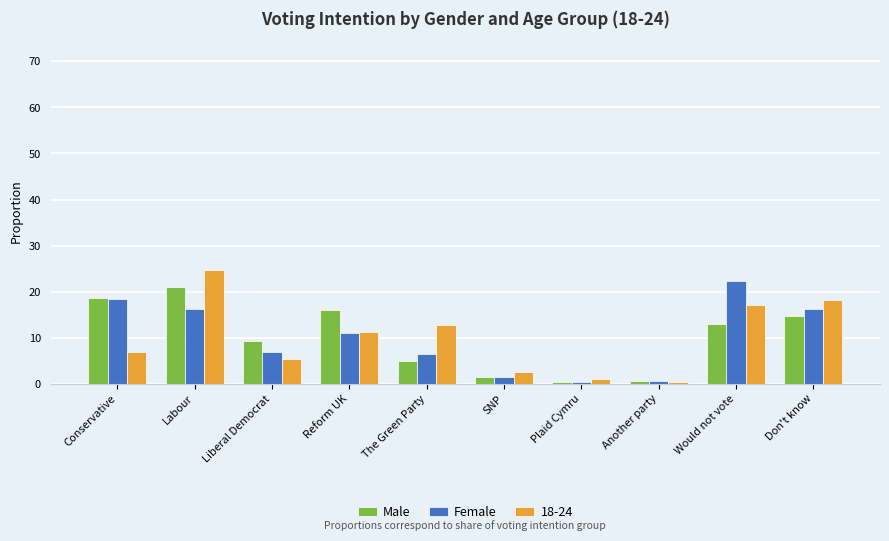

What is the difference between the maximum and minimum values in the 18-24 series?

24.4